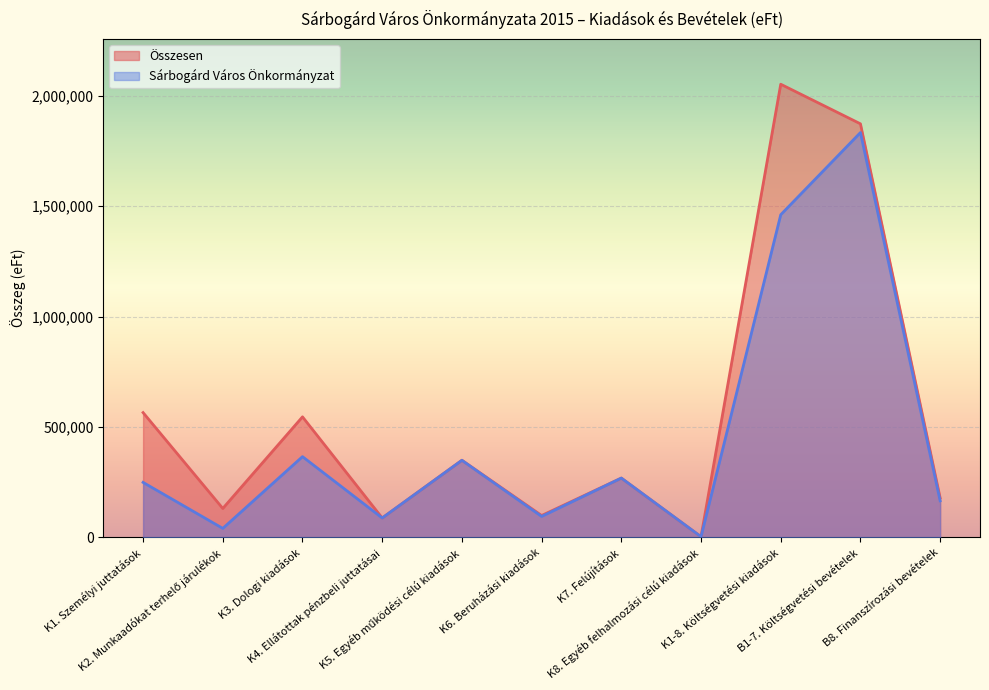

How many data points in Sárbogárd Város Önkormányzat are above 249300?

5